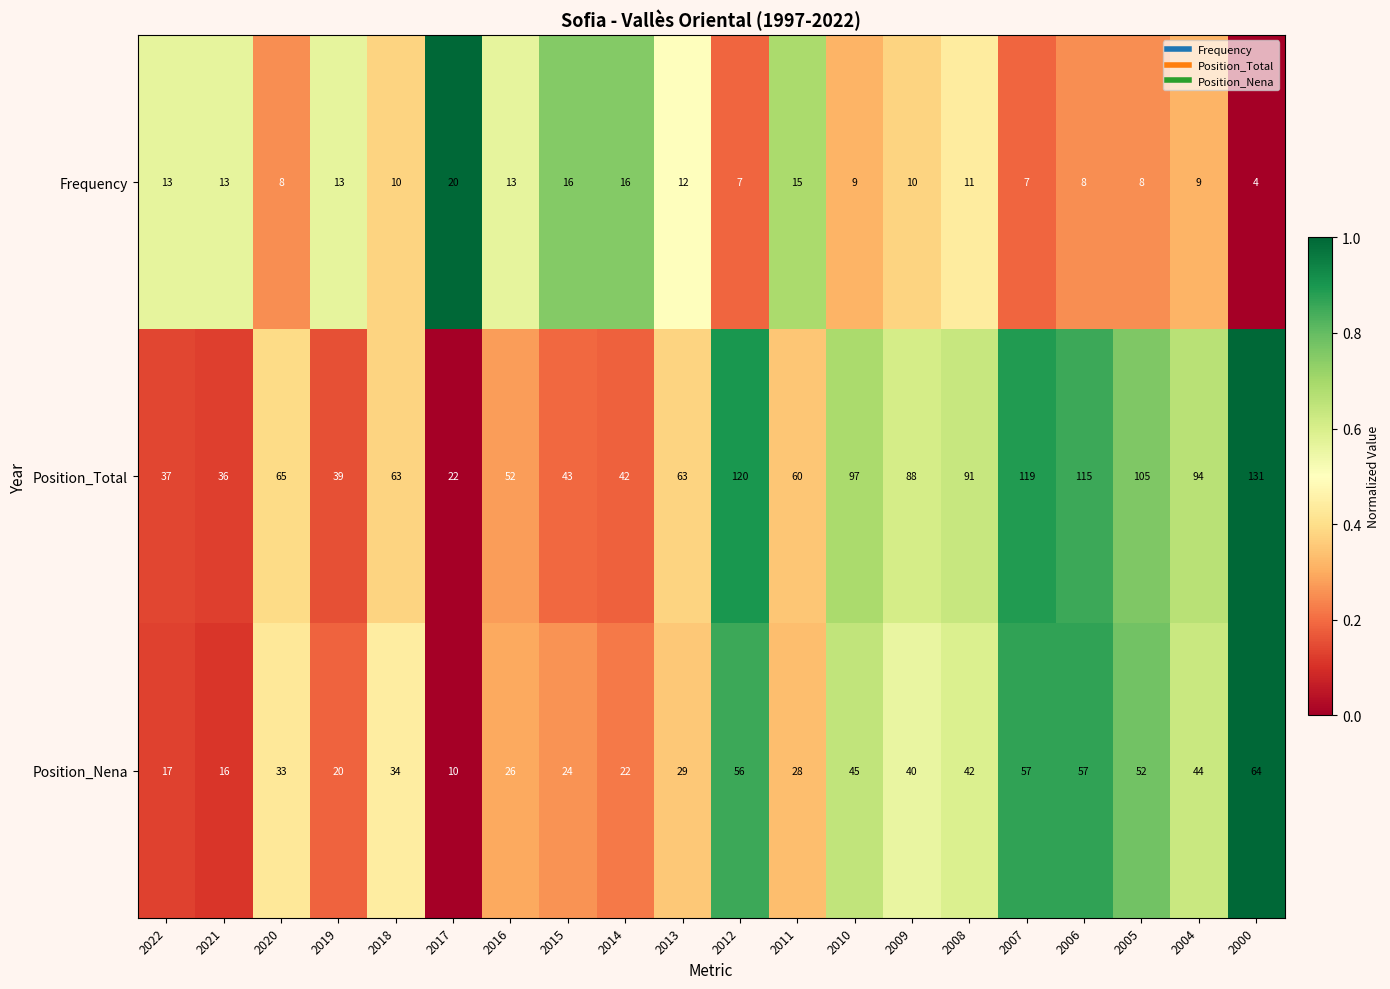

Count the number of categories in the chart.

20